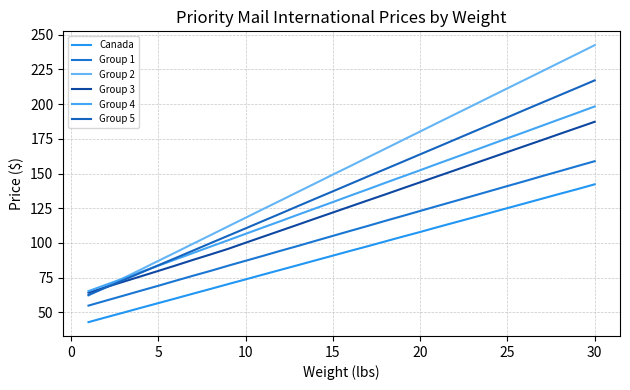

What are all the series names shown in the legend?

Canada, Group 1, Group 2, Group 3, Group 4, Group 5